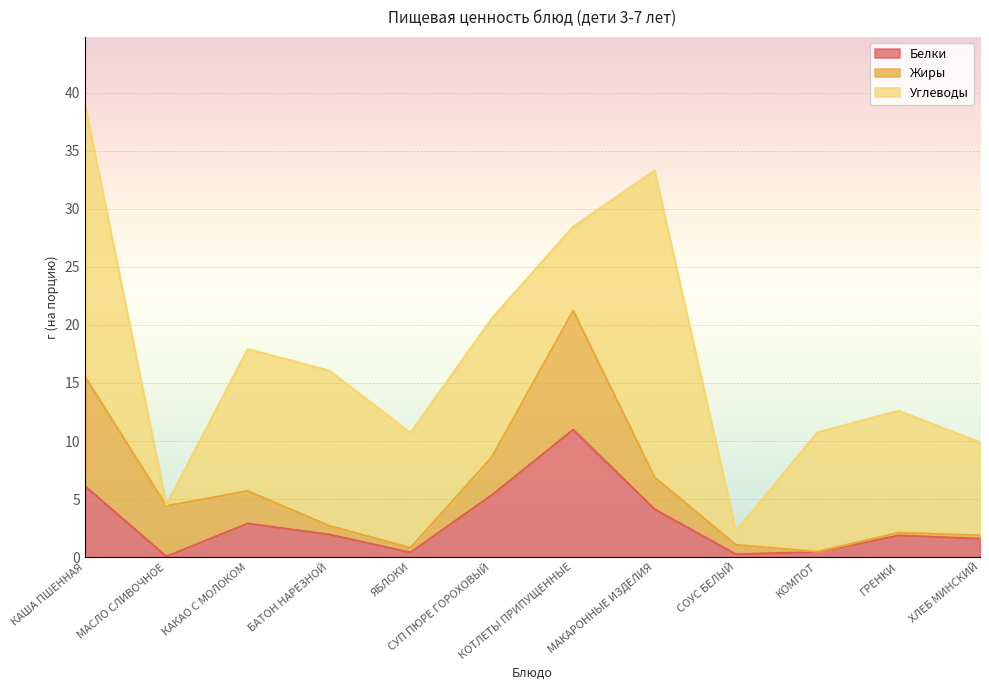

The value of Белки at КАКАО С МОЛОКОМ is 1.1. True or false?

False